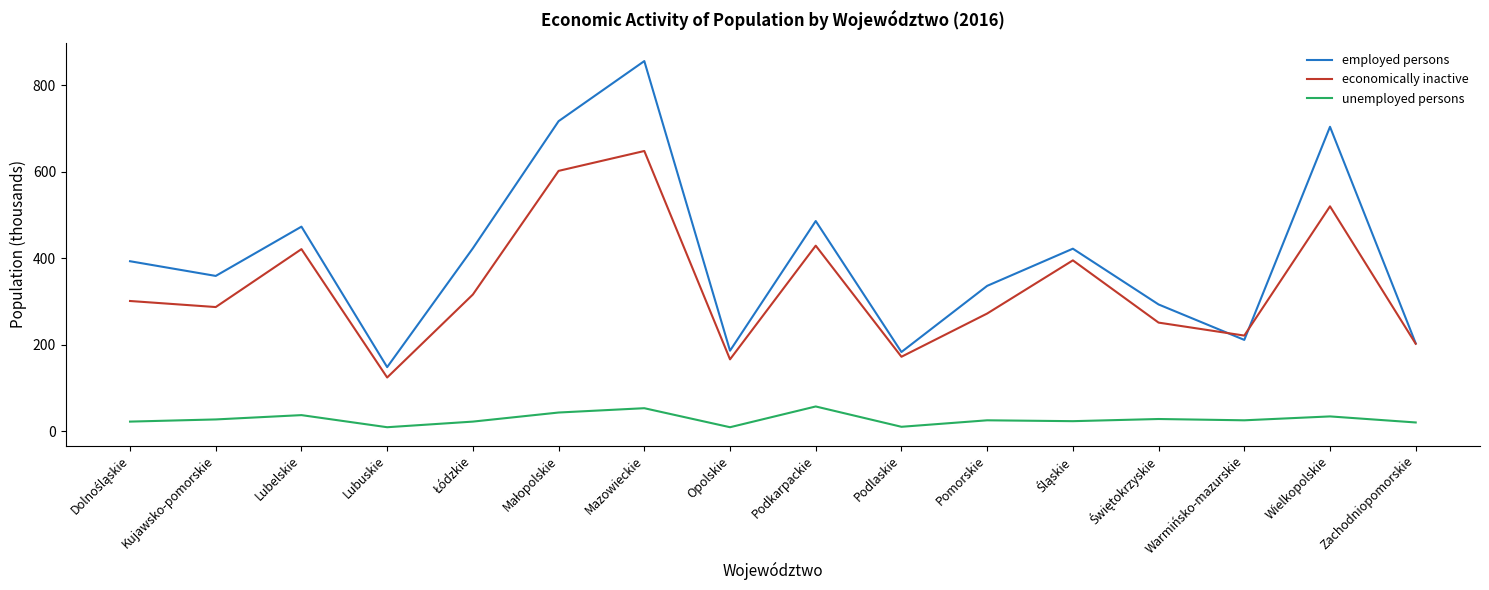

Is it true that economically inactive equals 166 at Opolskie?

True